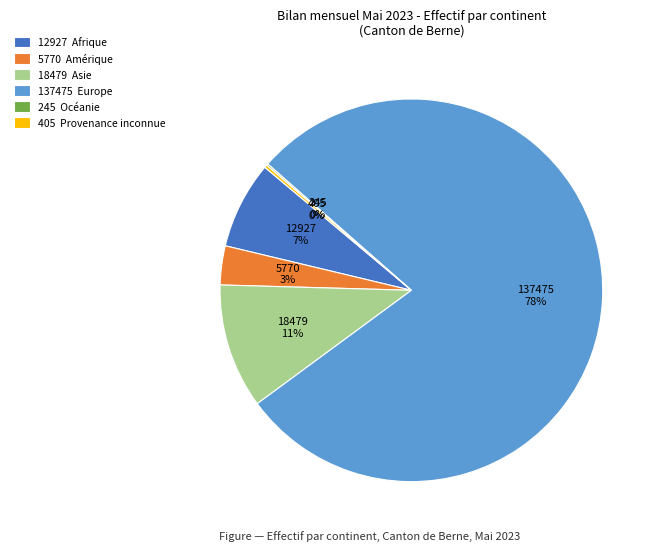

Which slice represents more than half of the pie?

137475 Europe